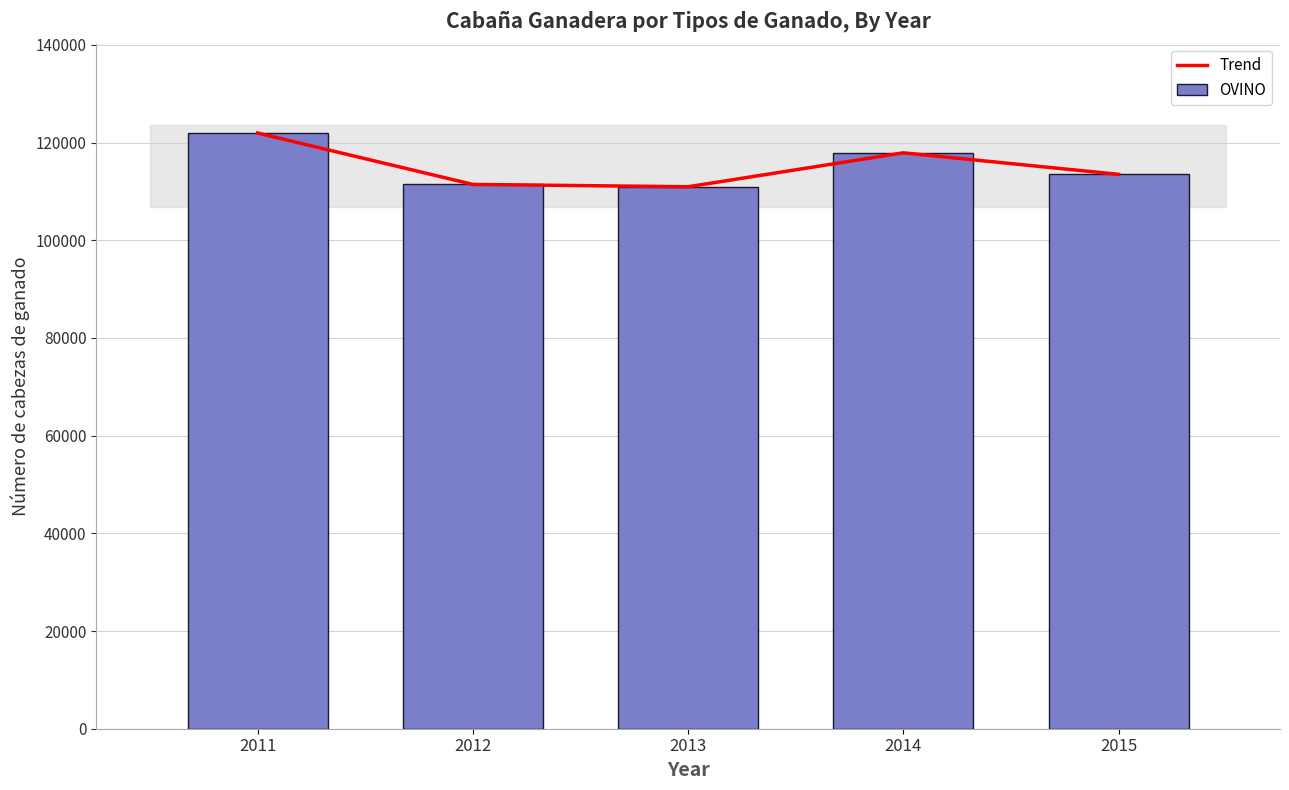

Which category has the lowest value in the OVINO series?

2013